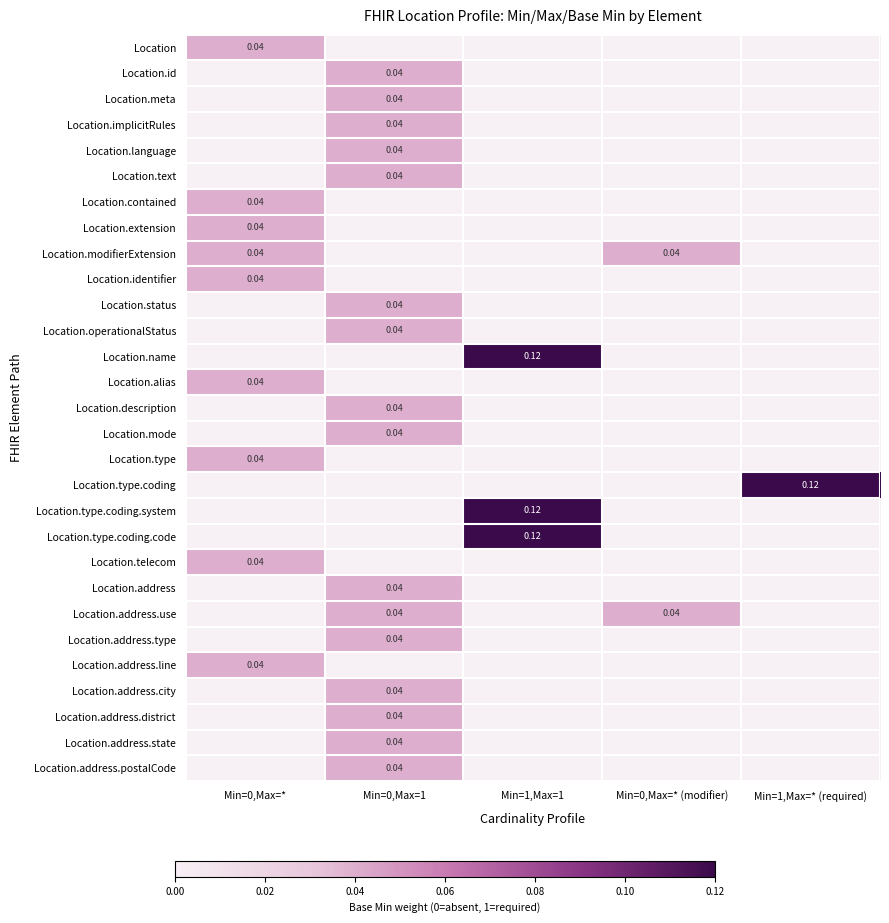

How many categories are shown in the chart?

5